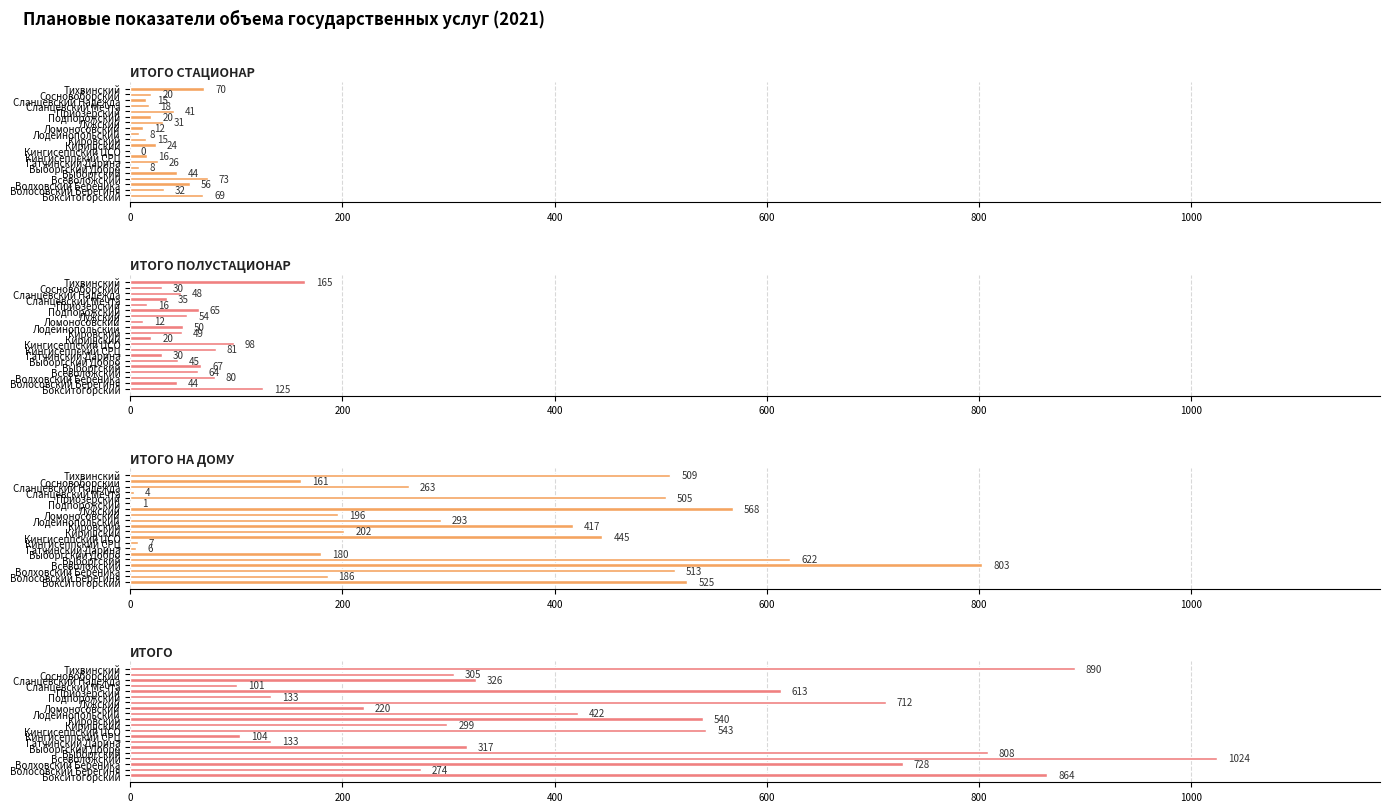

Reading right to left, what are all the values shown in this chart?

ИТОГО СТАЦИОНАР: 70	20	15	18	41	20	31	12	8	15	24	0	16	26	8	44	73	56	32	69
ИТОГО ПОЛУСТАЦИОНАР: 165	30	48	35	16	65	54	12	50	49	20	98	81	30	45	67	64	80	44	125
ИТОГО НА ДОМУ: 509	161	263	4	505	1	568	196	293	417	202	445	7	6	180	622	803	513	186	525
ИТОГО: 890	305	326	101	613	133	712	220	422	540	299	543	104	133	317	808	1024	728	274	864